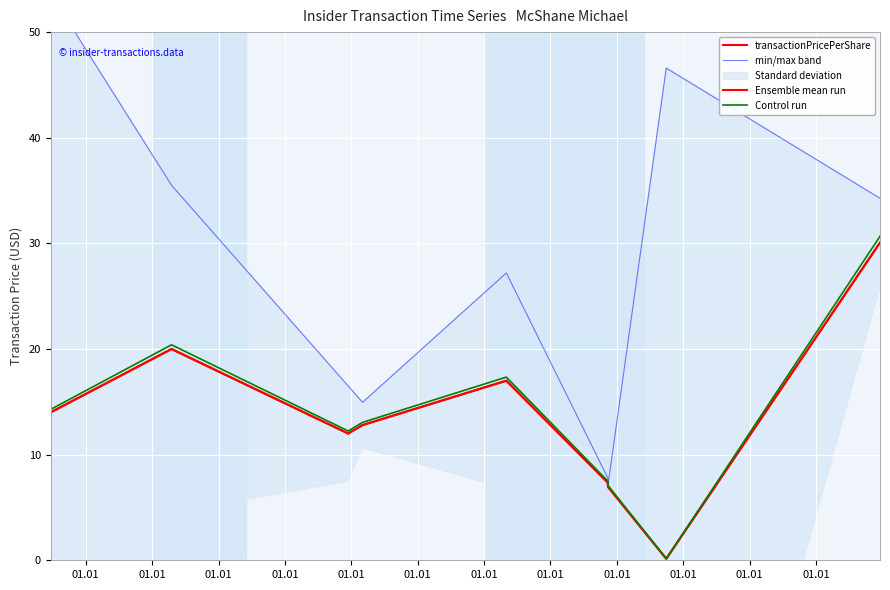

What is the value of the Control run point at the 9th from the left?

14.3